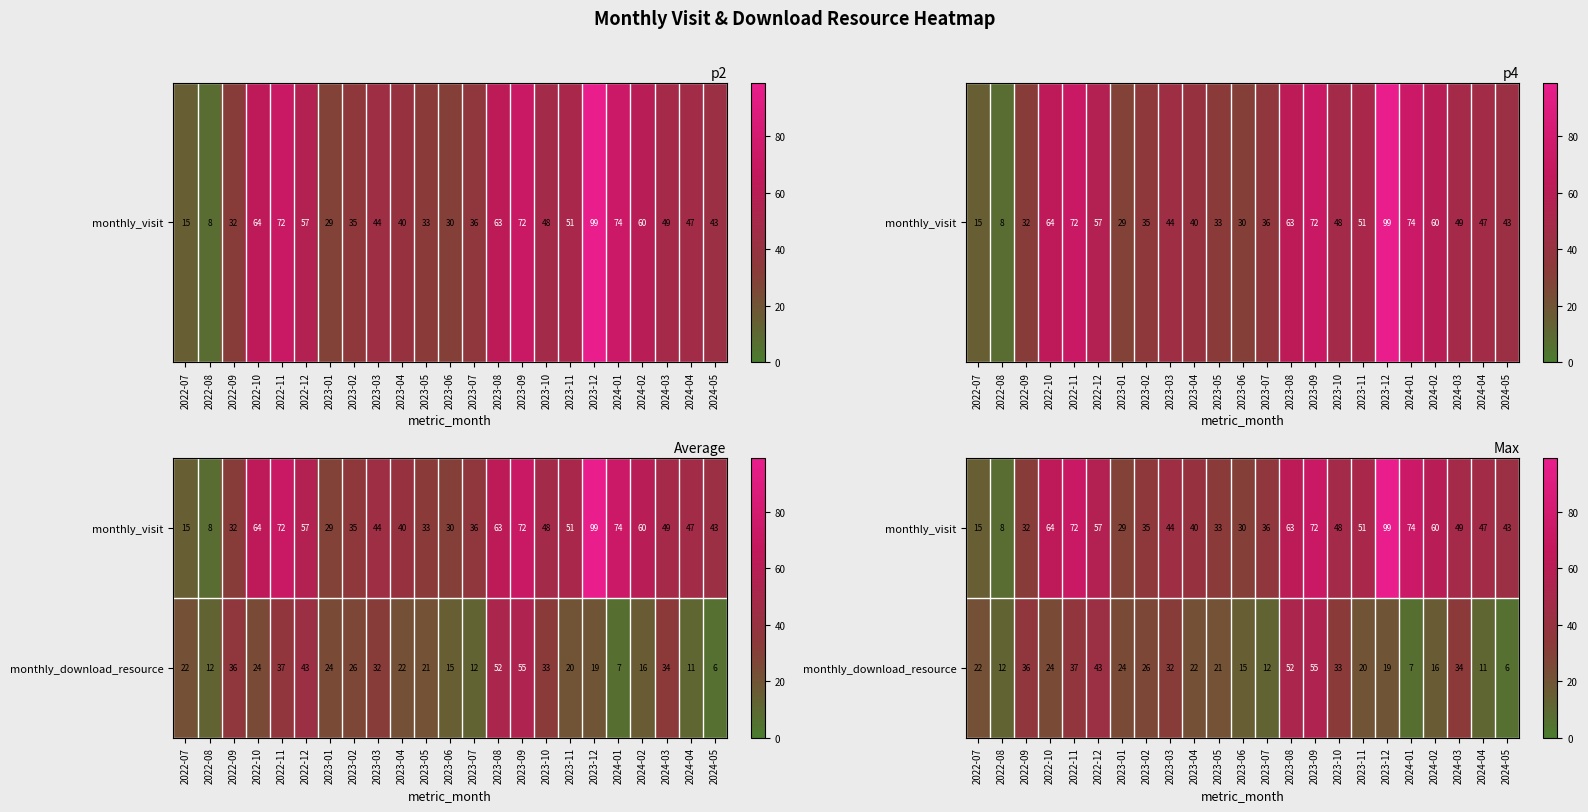

What is the spread (max minus min) of values at 2024-02?

44